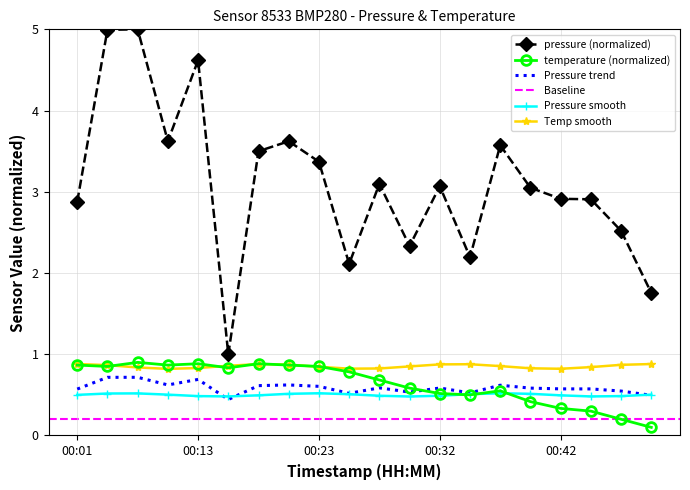

True or false: temperature and pressure intersect in this chart.

False